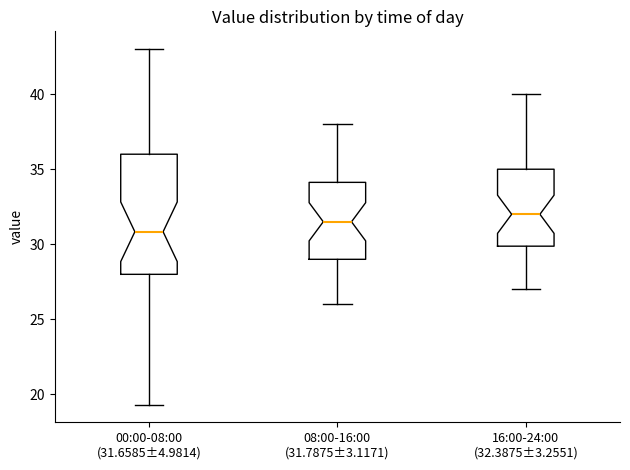

Reading left to right, read every box against the y-axis: the position of its median line, the range the box covers, and the ends of its whiskers. The values are not printed on the chart, so give them approximately, as read against the axis.

00:00-08:00 (31.6585±4.9814): median 31.0, box 28.0 to 36.0, whiskers 19.5 to 43.0
08:00-16:00 (31.7875±3.1171): median 31.5, box 29.0 to 34.0, whiskers 26.0 to 38.0
16:00-24:00 (32.3875±3.2551): median 32.0, box 30.0 to 35.0, whiskers 27.0 to 40.0